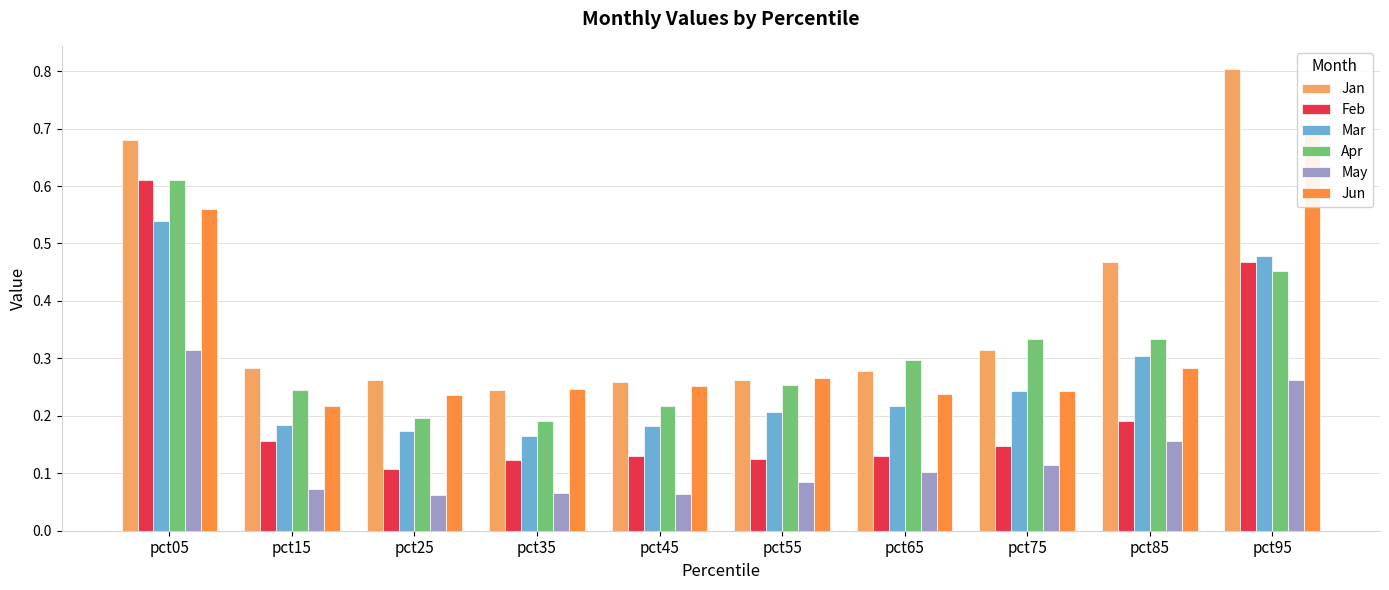

Between pct65 and pct85, which is larger?

pct85